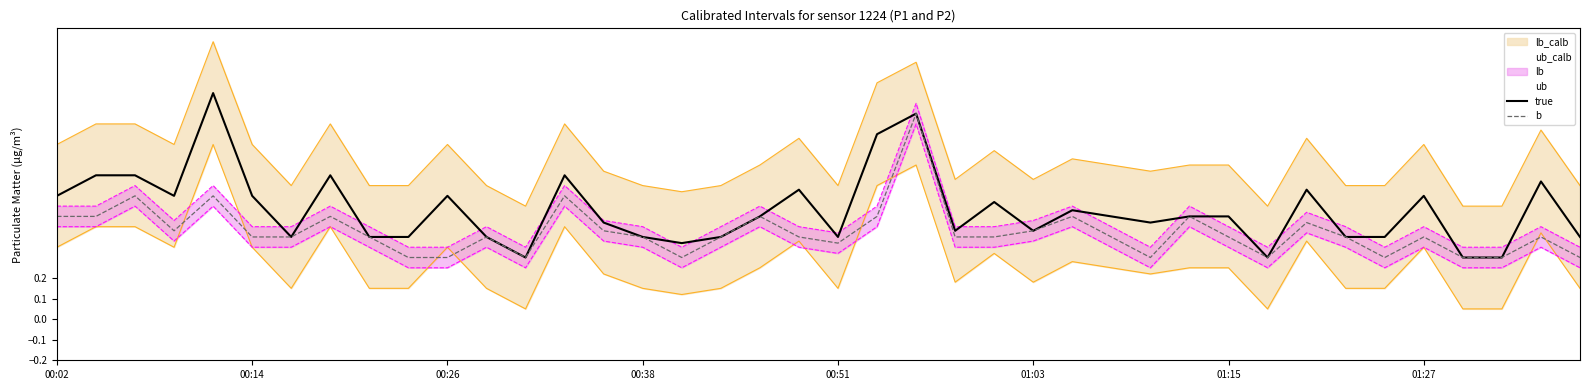

Is it true that true equals 0.1 at 00:14?

False